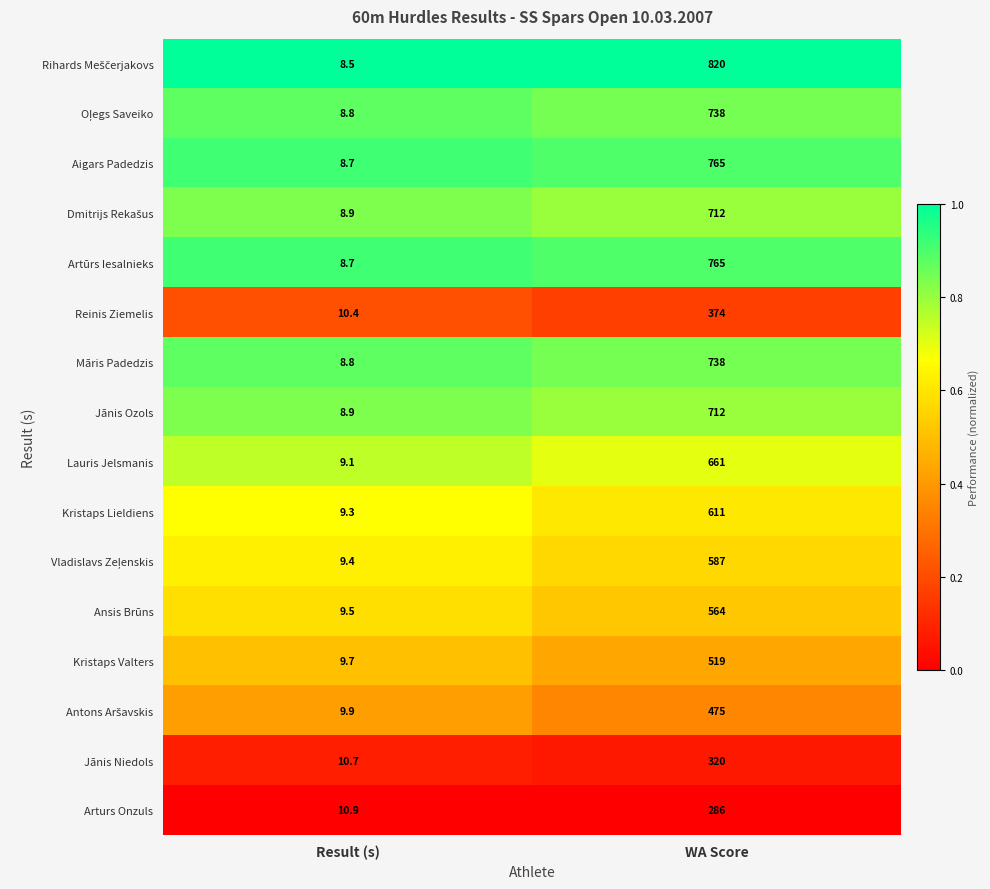

What is the difference between the maximum and minimum values in the Māris Padedzis series?

729.2